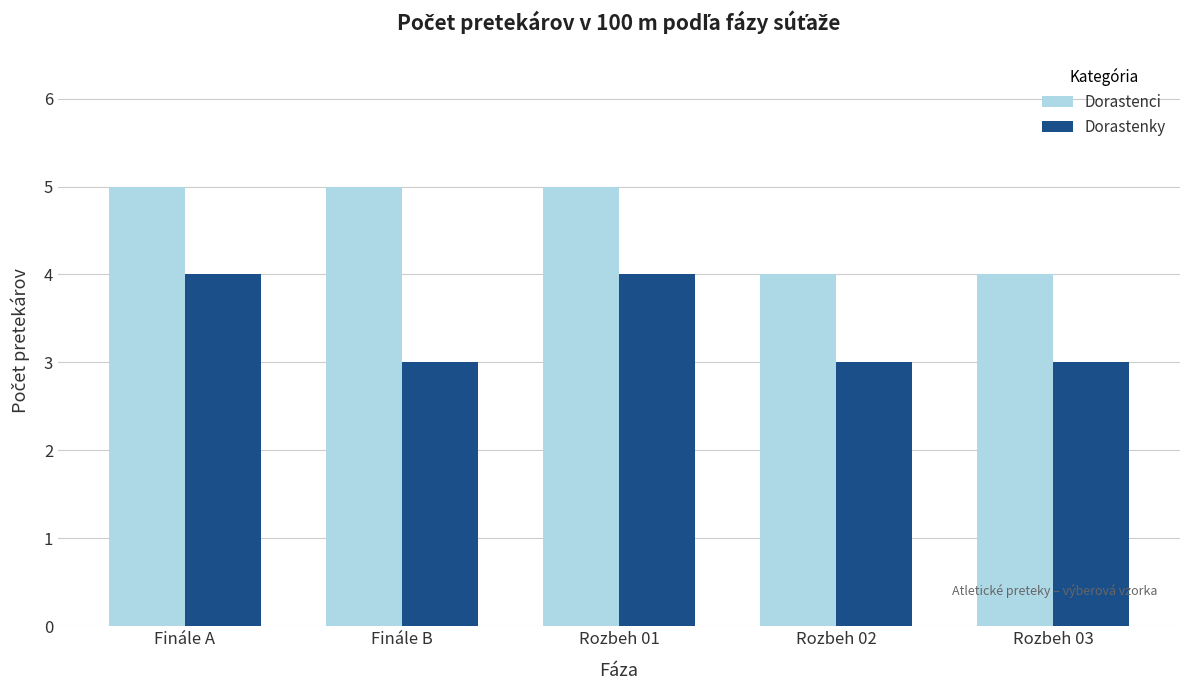

What position from the right is Finále A?

5